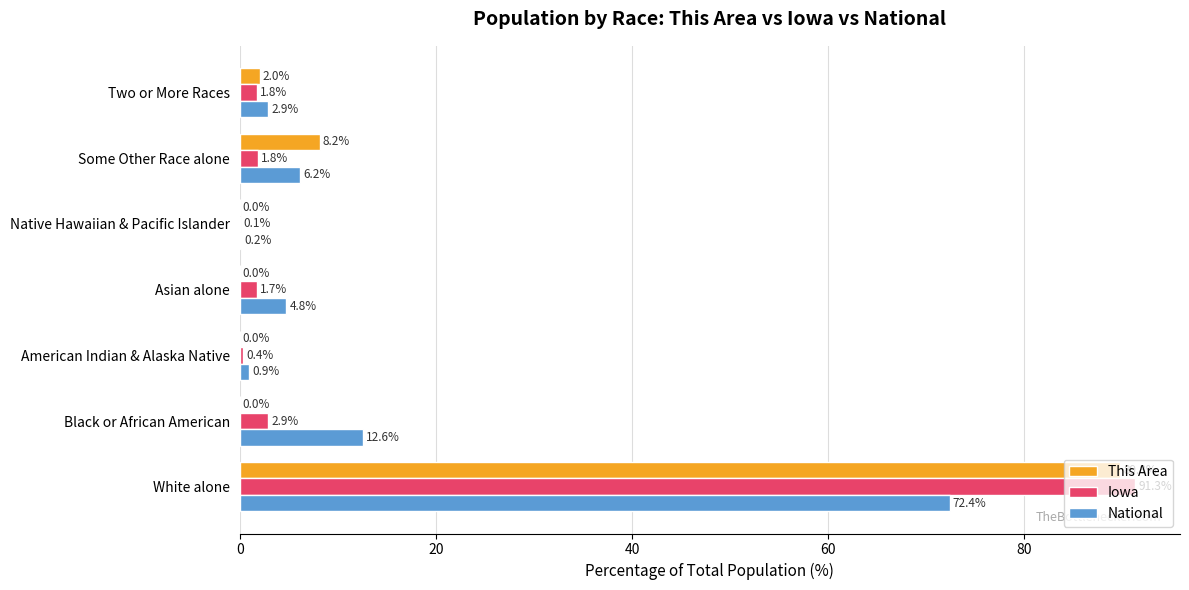

What is the sum of all Iowa values?

100.0